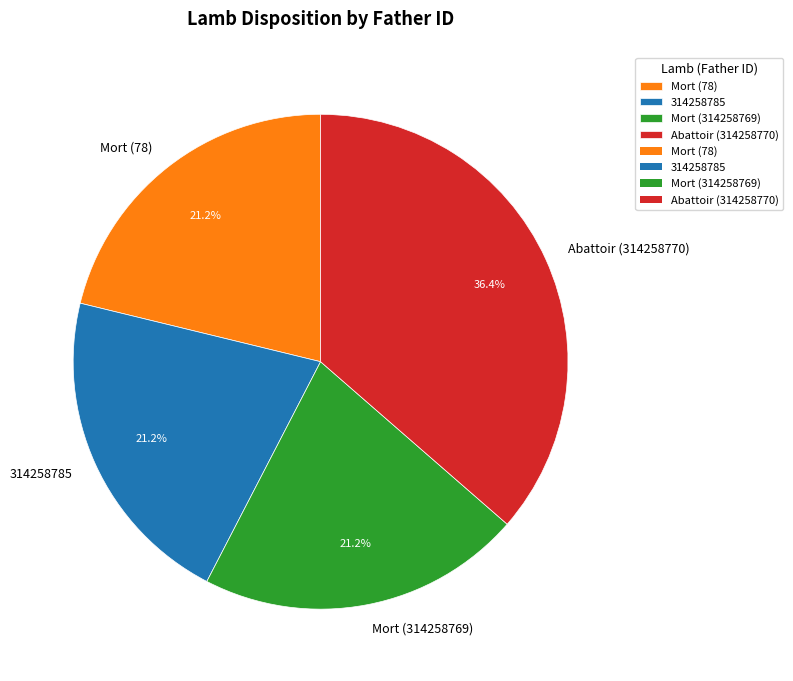

What is the largest slice in the pie chart?

Abattoir (314258770)